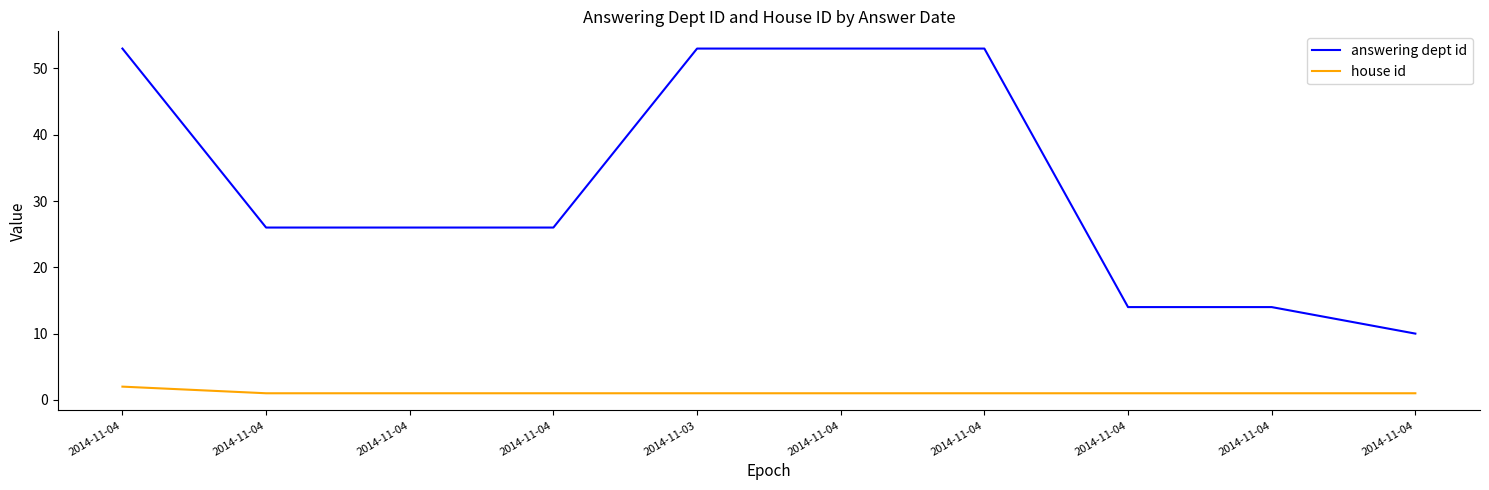

Between 2014-11-03 and 2014-11-04, which series saw the biggest shift?

answering dept id